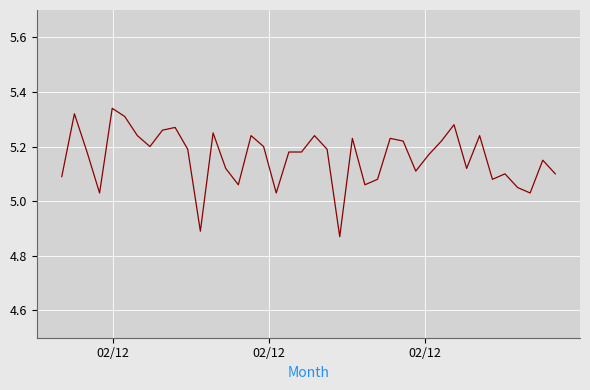

What is the difference between the maximum and minimum values?

0.5